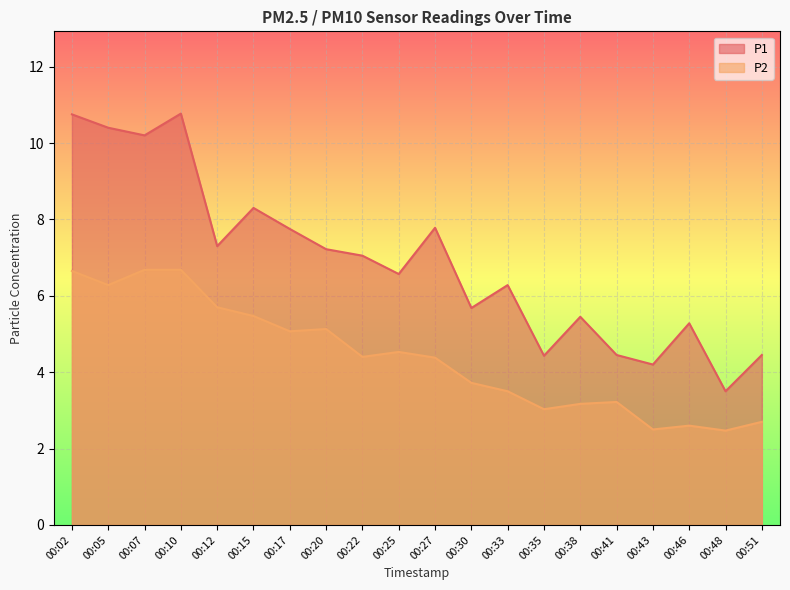

At which label does P1 reach its minimum?

00:48